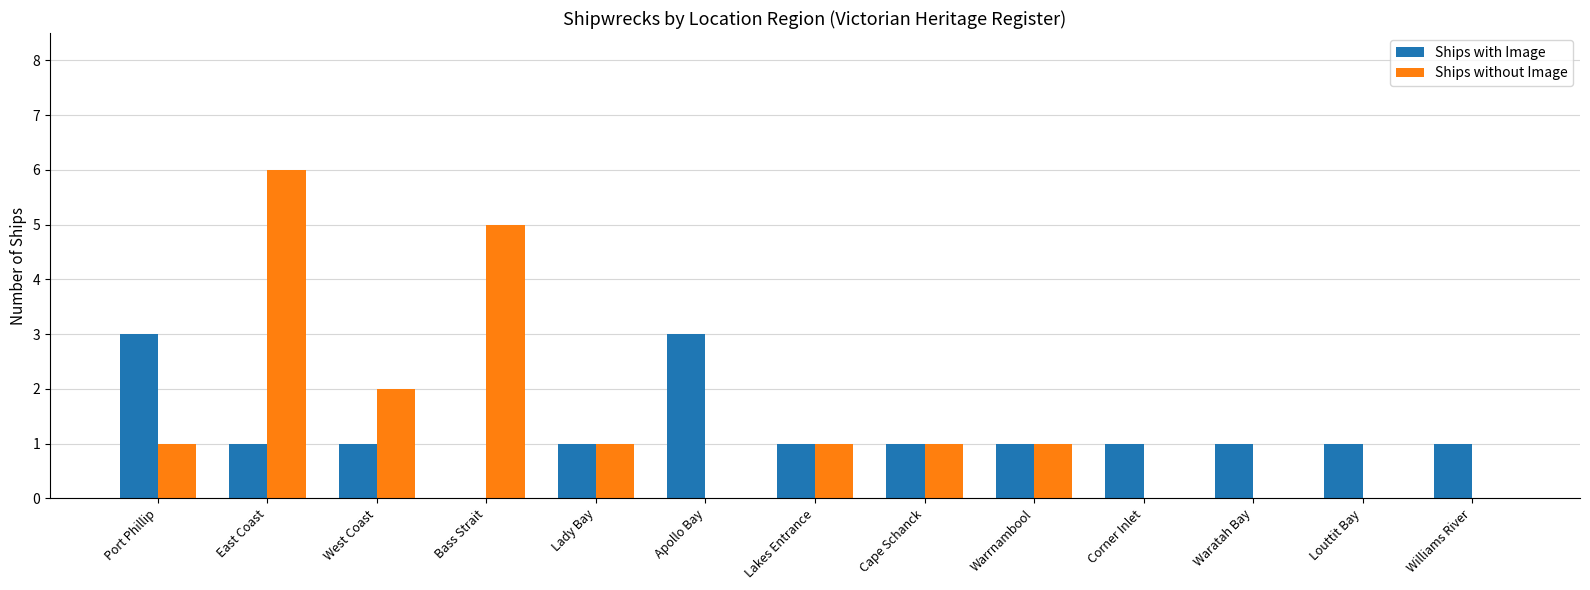

What is the maximum value shown in the chart?

6